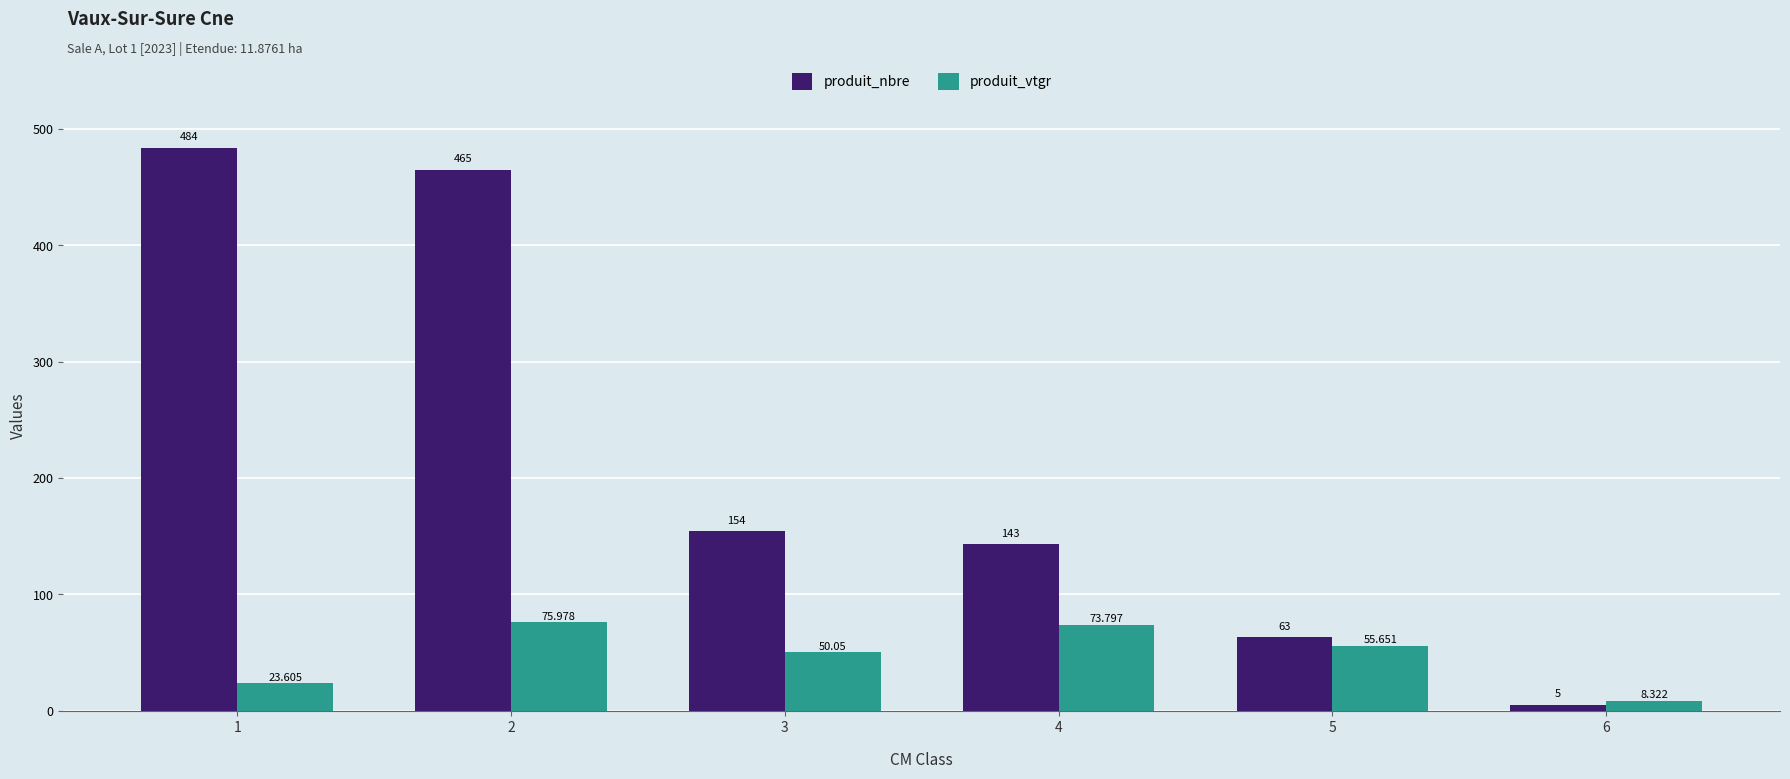

The value of produit_nbre at 5 is 31.2. True or false?

False